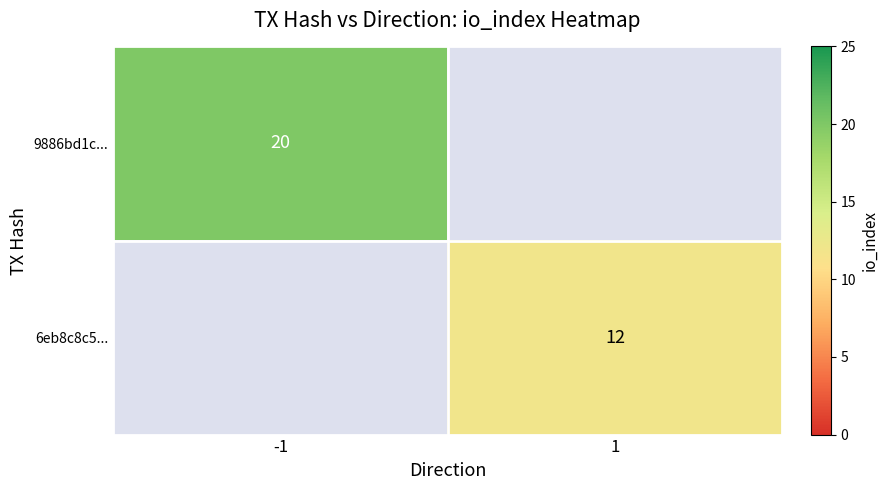

The 9886bd1c... series shows 20 at -1. True or false?

True